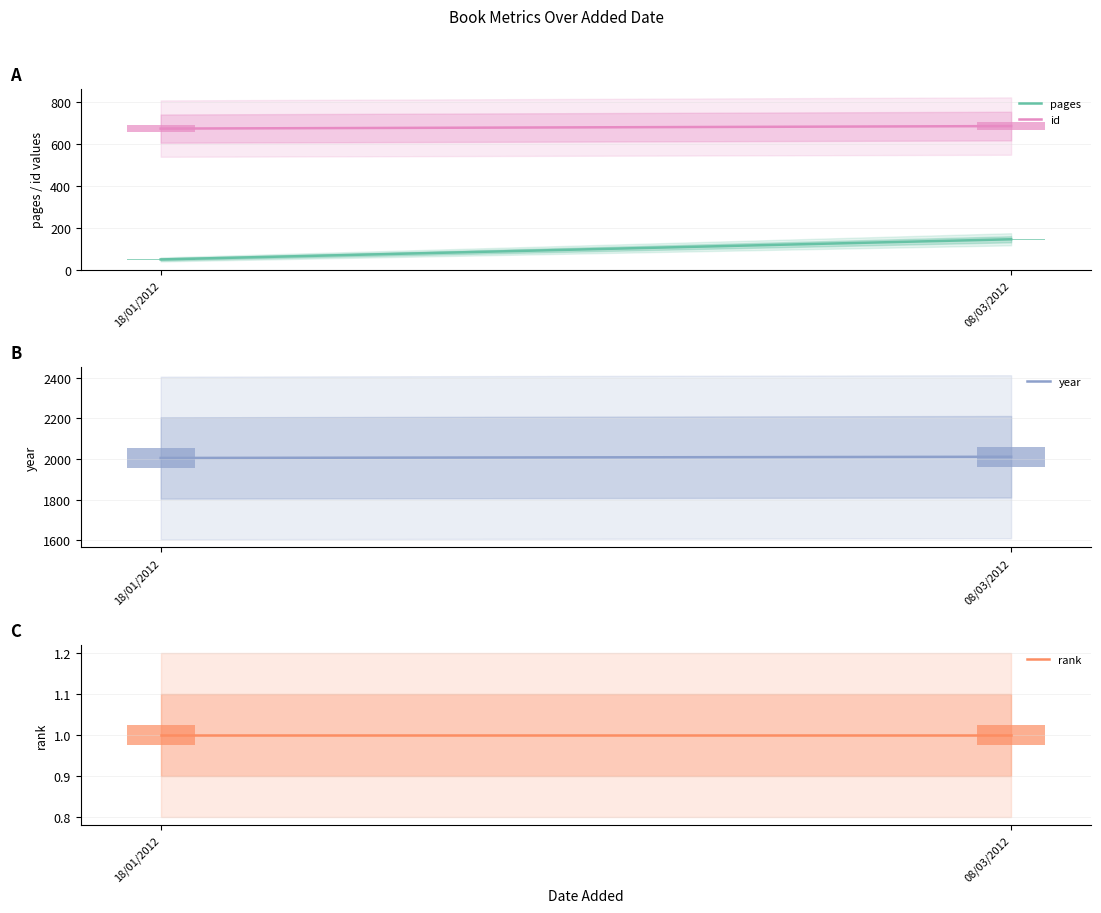

True or false: id has a value of 954 at 18/01/2012.

False